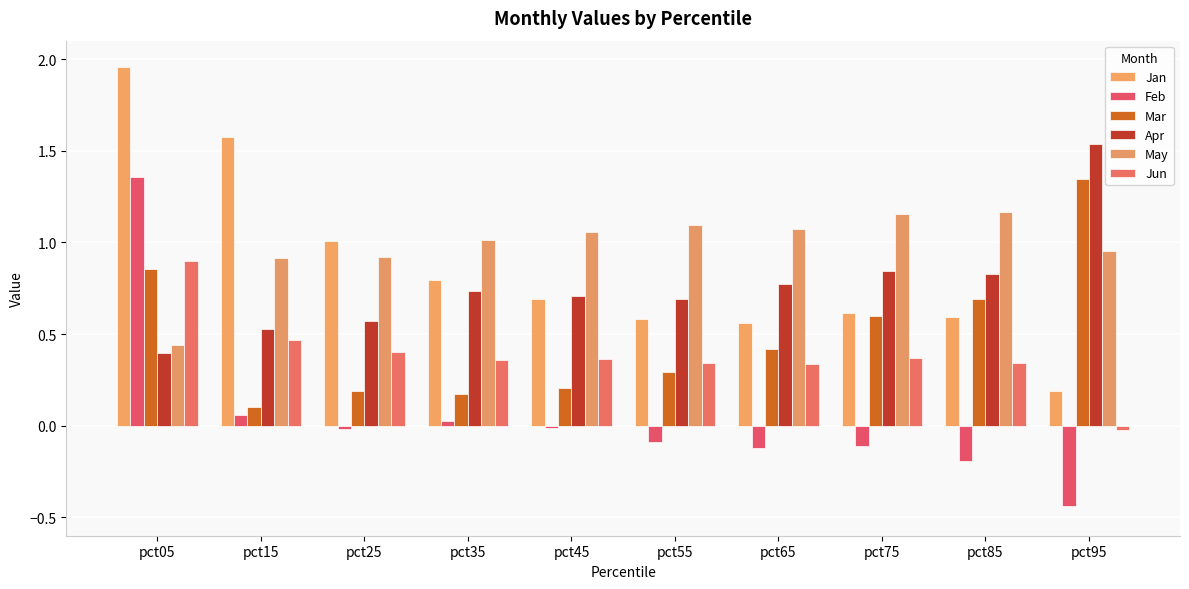

Reading right to left, what are all the values shown in this chart?

Jan: pct95=0.2	pct85=0.6	pct75=0.6	pct65=0.6	pct55=0.6	pct45=0.7	pct35=0.8	pct25=1.0	pct15=1.6	pct05=2.0
Feb: pct95=-0.4	pct85=-0.2	pct75=-0.1	pct65=-0.1	pct55=-0.1	pct45=-0.0	pct35=0.0	pct25=-0.0	pct15=0.1	pct05=1.4
Mar: pct95=1.3	pct85=0.7	pct75=0.6	pct65=0.4	pct55=0.3	pct45=0.2	pct35=0.2	pct25=0.2	pct15=0.1	pct05=0.9
Apr: pct95=1.5	pct85=0.8	pct75=0.8	pct65=0.8	pct55=0.7	pct45=0.7	pct35=0.7	pct25=0.6	pct15=0.5	pct05=0.4
May: pct95=1.0	pct85=1.2	pct75=1.2	pct65=1.1	pct55=1.1	pct45=1.1	pct35=1.0	pct25=0.9	pct15=0.9	pct05=0.4
Jun: pct95=-0.0	pct85=0.3	pct75=0.4	pct65=0.3	pct55=0.3	pct45=0.4	pct35=0.4	pct25=0.4	pct15=0.5	pct05=0.9